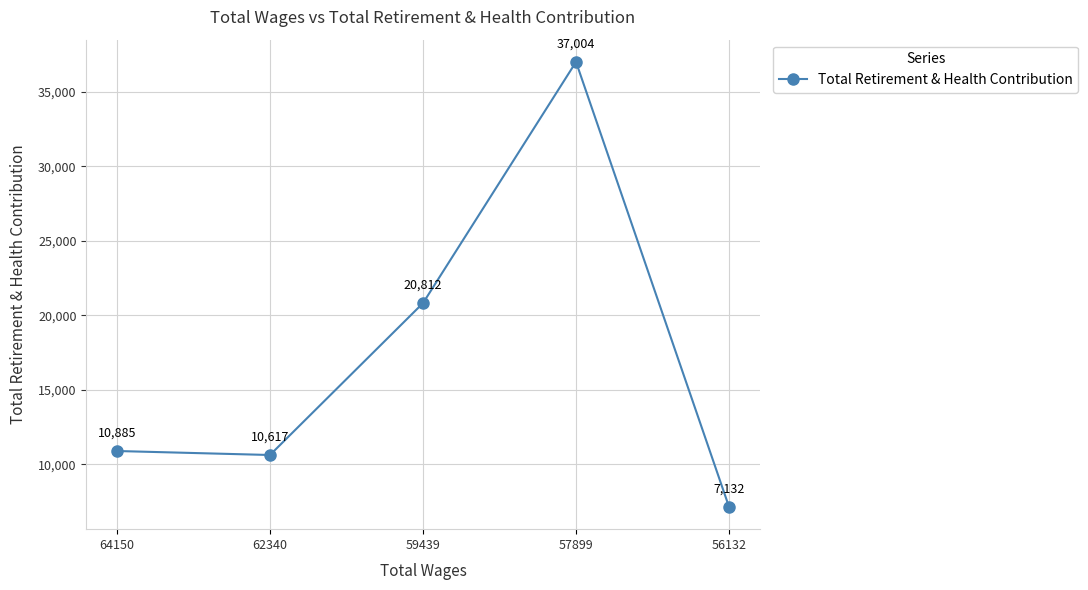

What is the value of the 1st point from the left?

10885